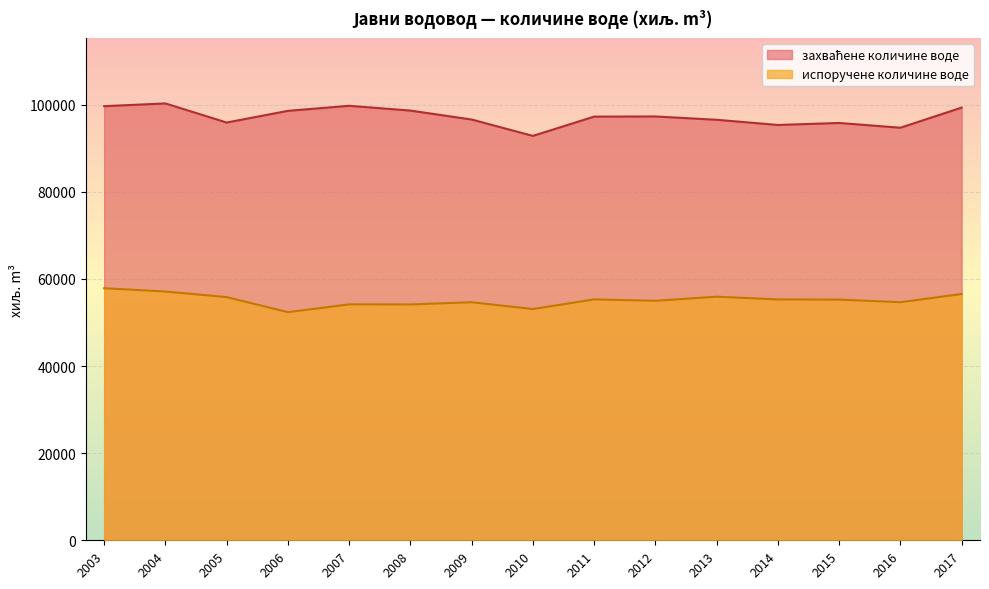

Reading left to right, what are all the values shown in this chart?

захваћене количине воде: 2003=99650	2004=100285	2005=95897	2006=98581	2007=99739	2008=98642	2009=96590	2010=92828	2011=97257	2012=97293	2013=96529	2014=95341	2015=95798	2016=94705	2017=99327
испоручене количине воде: 2003=57864	2004=57110	2005=55818	2006=52364	2007=54157	2008=54135	2009=54645	2010=53081	2011=55299	2012=54977	2013=55917	2014=55290	2015=55247	2016=54656	2017=56533